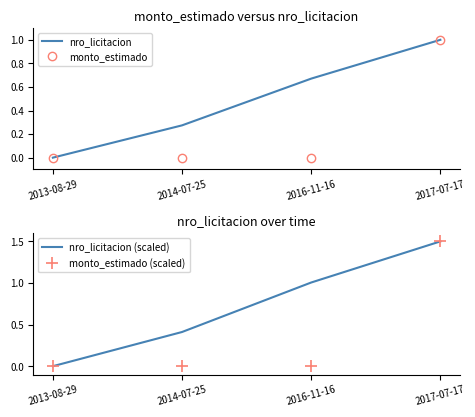

Rank the series by their average value, from lowest to highest.

monto_estimado, monto_estimado (scaled), nro_licitacion, nro_licitacion (scaled)